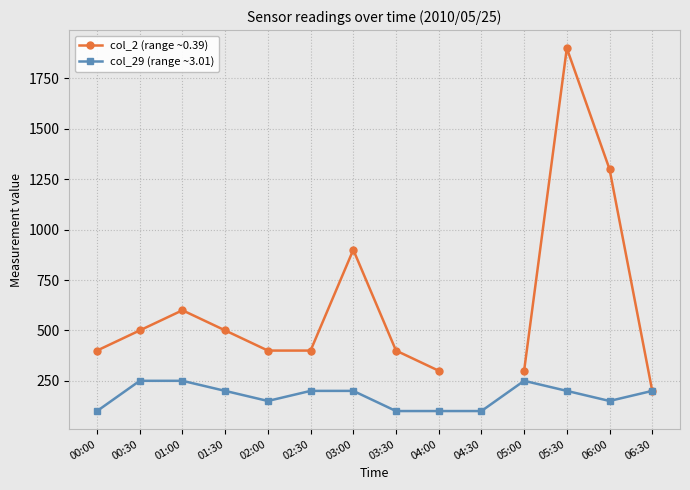

At which category is the sum across all series the highest?

05:30